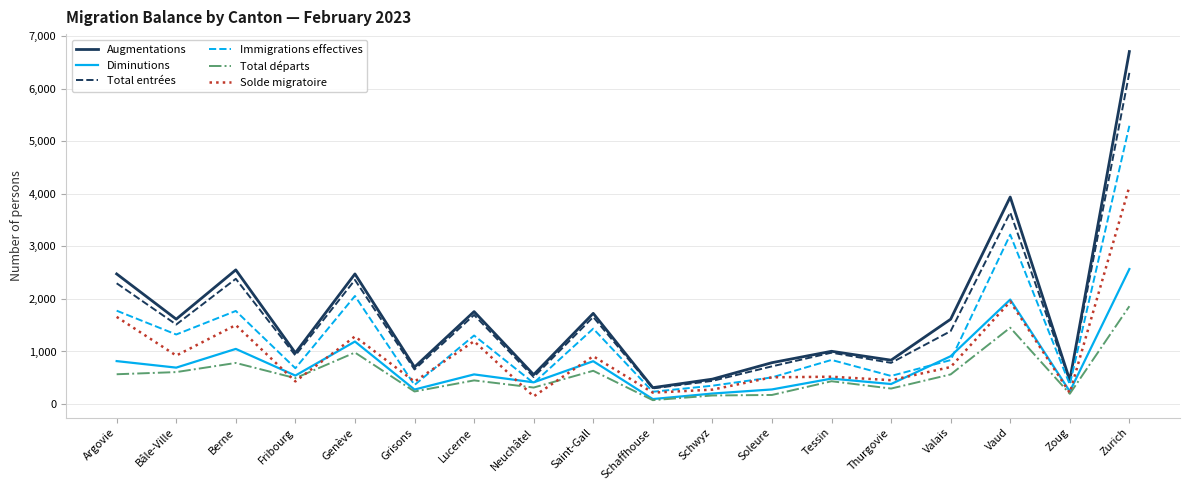

True or false: Solde migratoire and Immigrations effectives intersect in this chart.

True